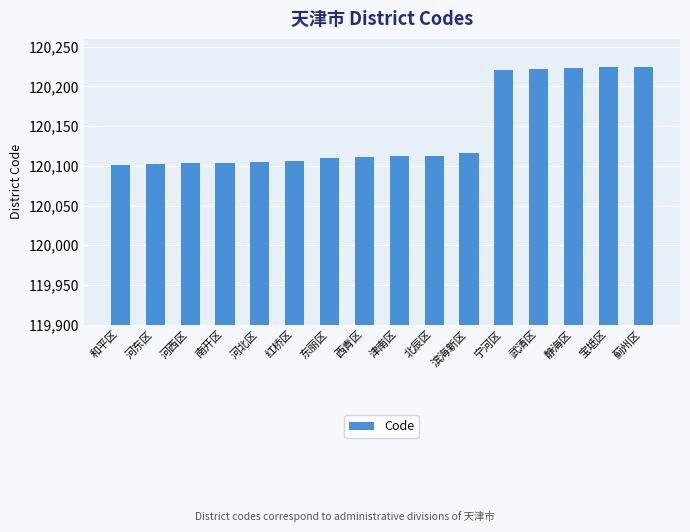

At which label is the value closest to 120163?

滨海新区